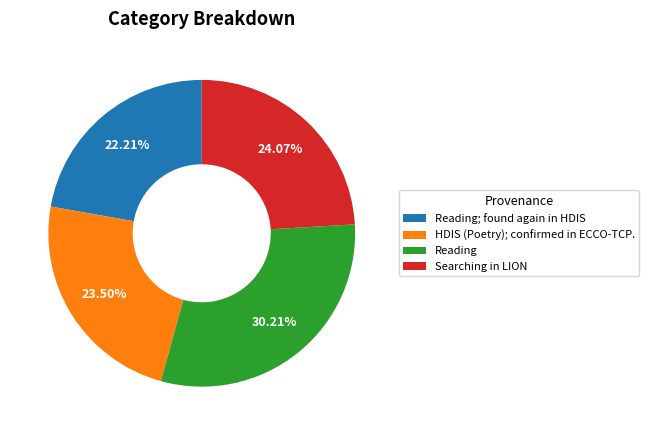

Which category has the biggest portion of the pie?

Reading